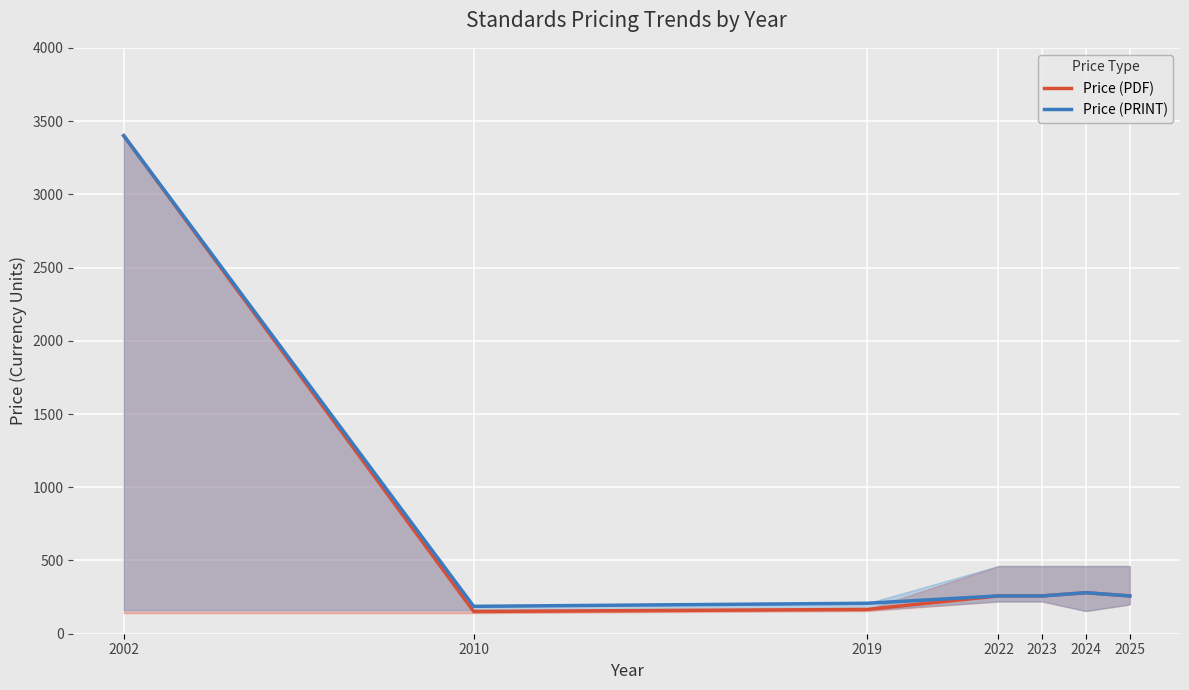

Does the chart display data point markers on the line(s)?

No